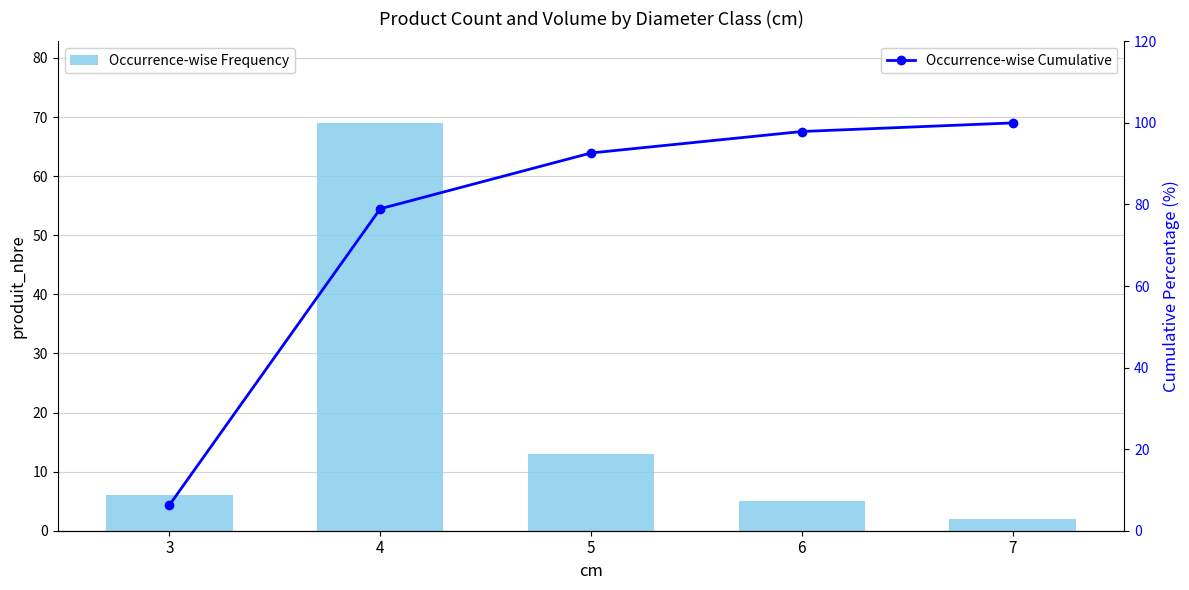

Which series has the widest spread of values?

Occurrence-wise Cumulative